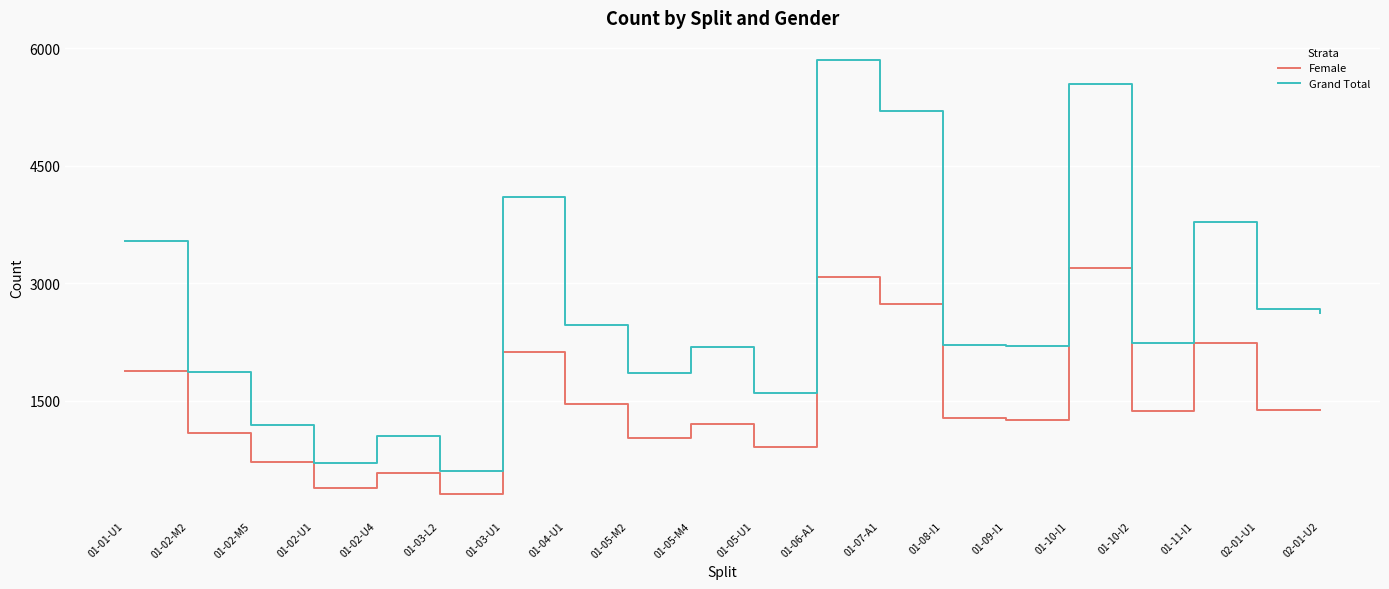

Where is Female nearest to the value 1748?

01-01-U1